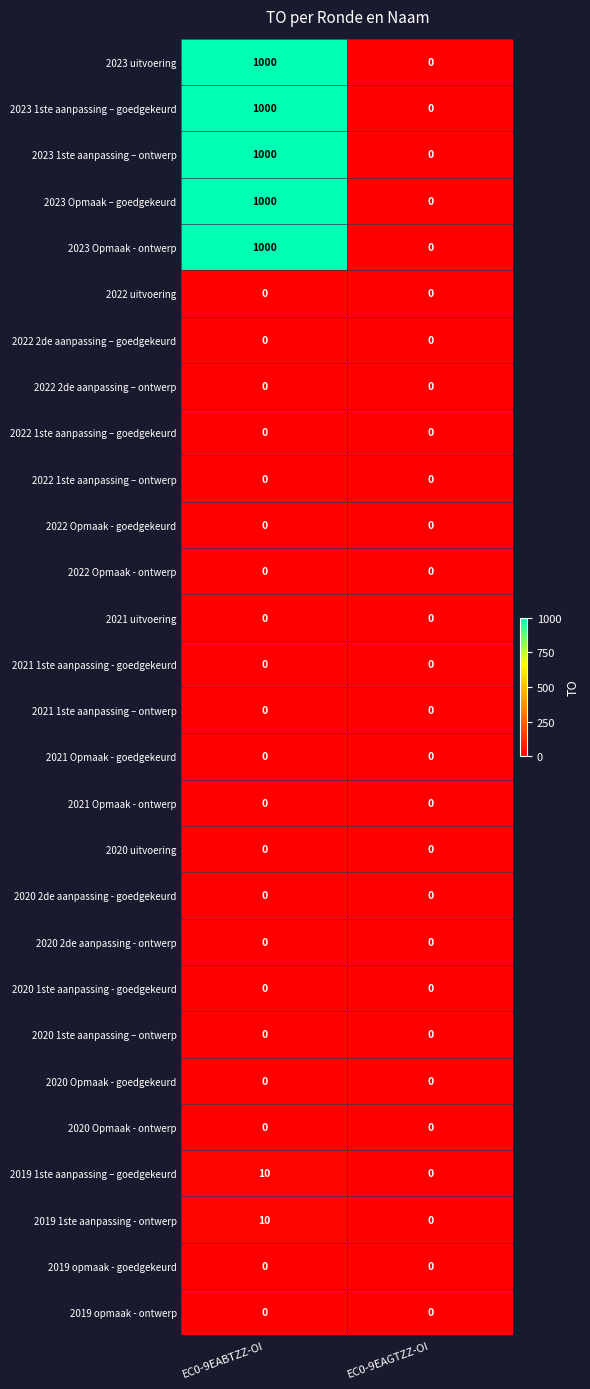

At which category is the sum across all series the highest?

EC0-9EABTZZ-OI